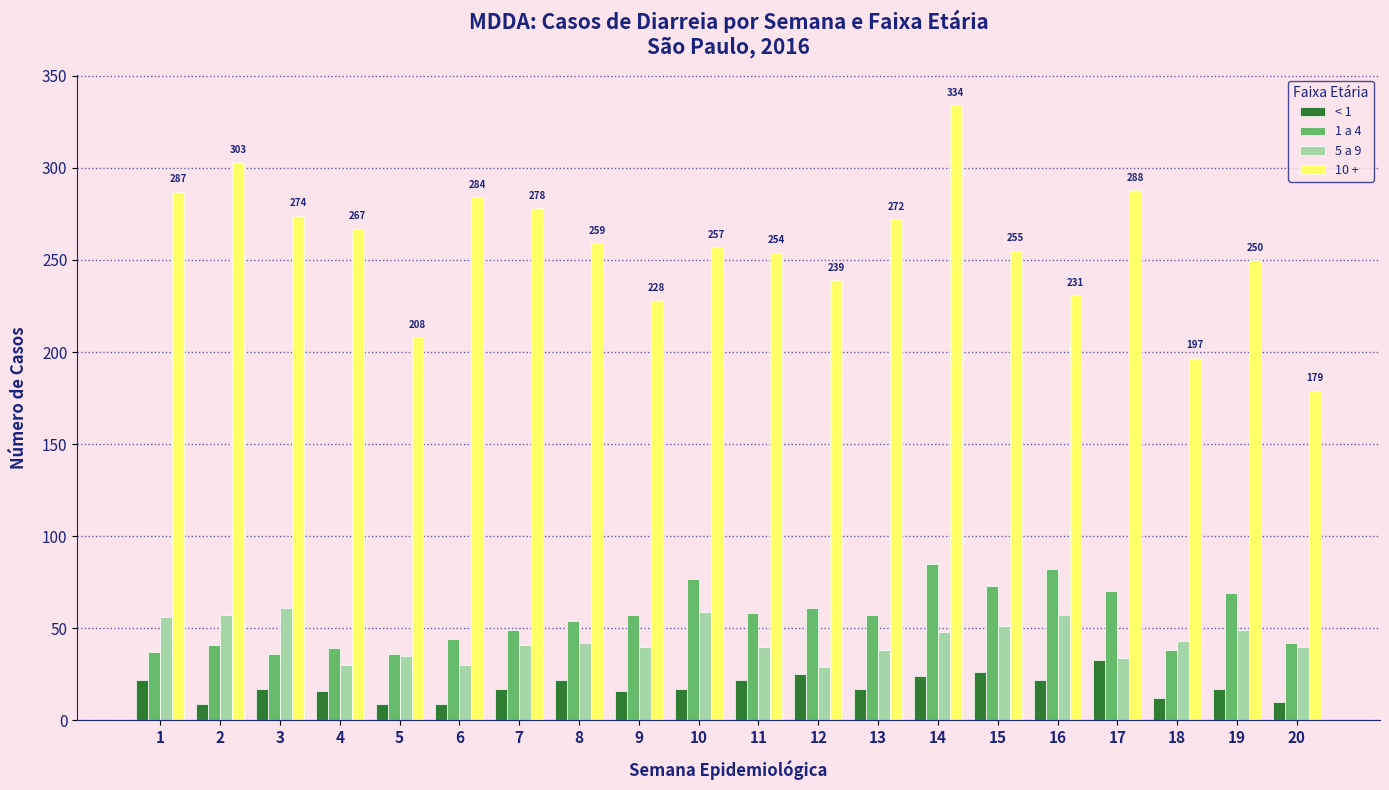

Rank the series by their maximum value, from highest to lowest.

10 +, 1 a 4, 5 a 9, < 1